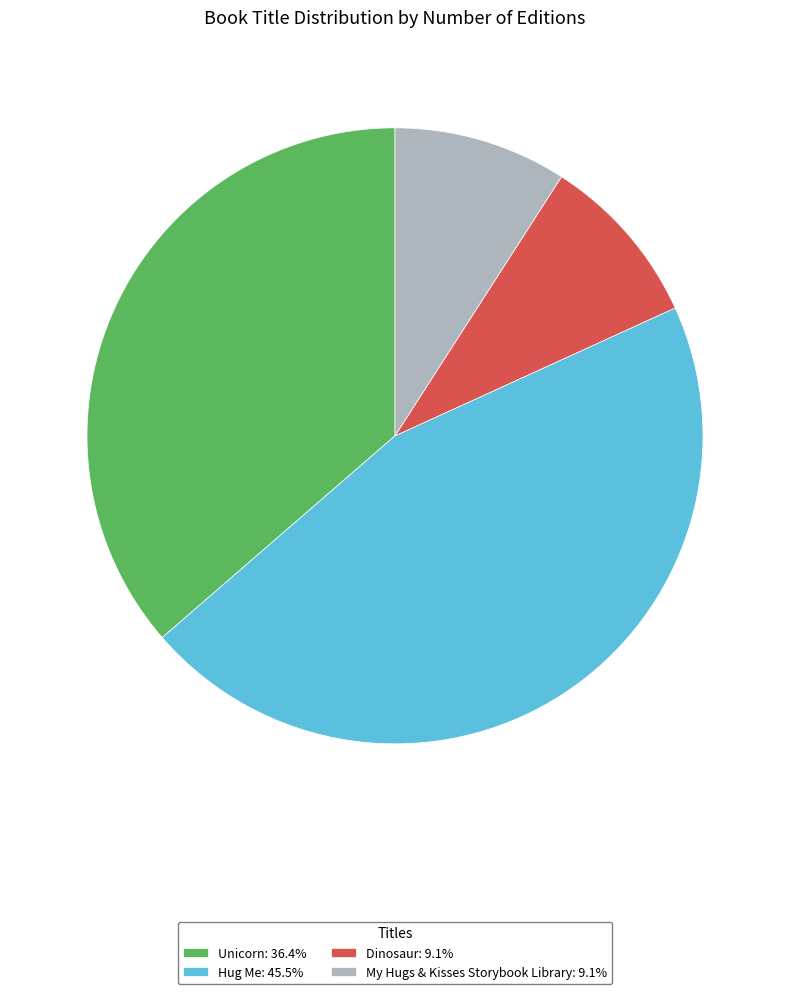

Approximately how many times larger is the value at Dinosaur: 9.1% compared to My Hugs & Kisses Storybook Library: 9.1%?

1.0